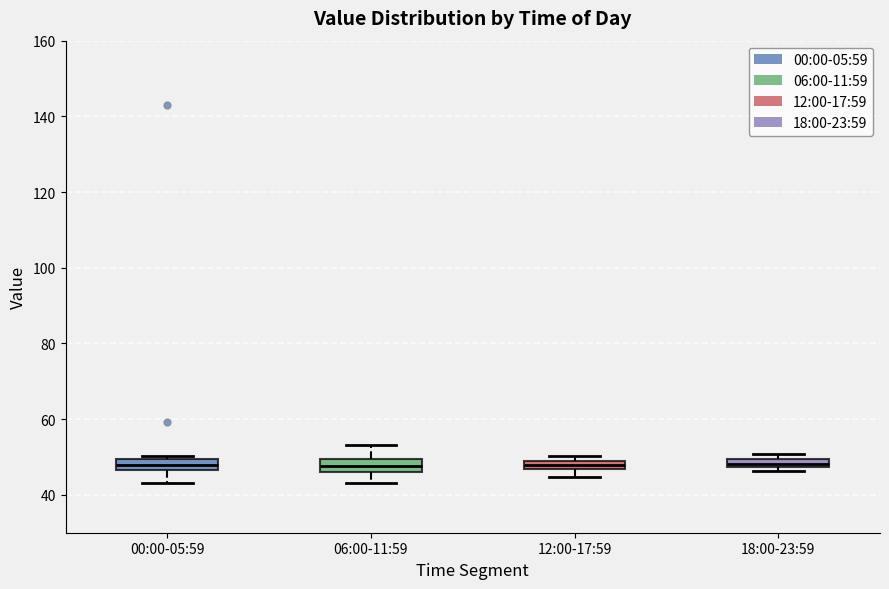

Where is the lower edge of the box for 12:00-17:59 on the y-axis? The values are not printed on the chart, so give them approximately, as read against the axis.

46